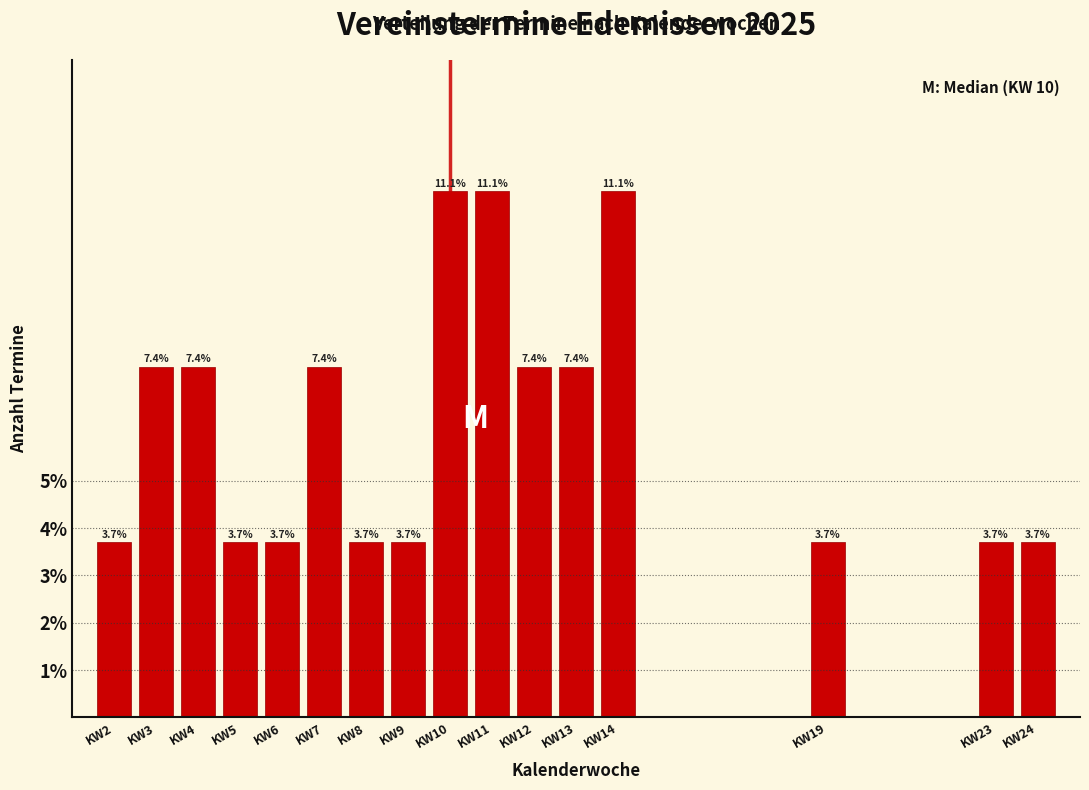

Reading left to right, transcribe all the data shown in this chart.

3.7	7.4	7.4	3.7	3.7	7.4	3.7	3.7	11.1	11.1	7.4	7.4	11.1	3.7	3.7	3.7